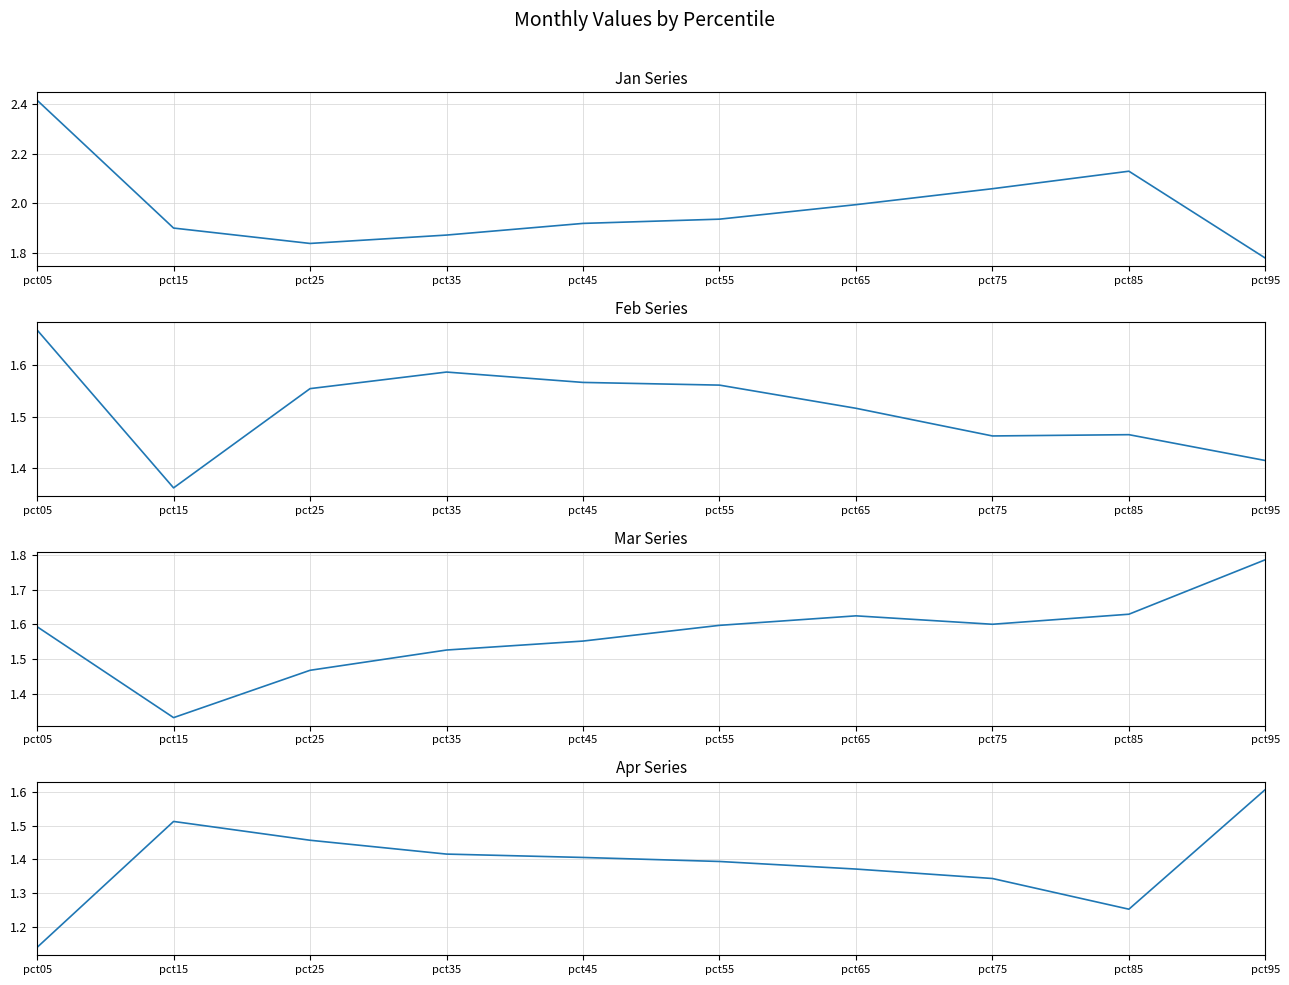

What is the sum of all Mar values?

15.7